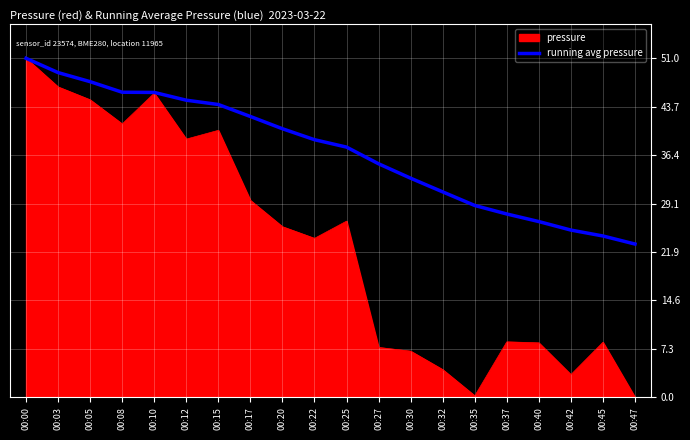

At 00:05, list the series in order from largest to smallest.

running avg pressure, pressure